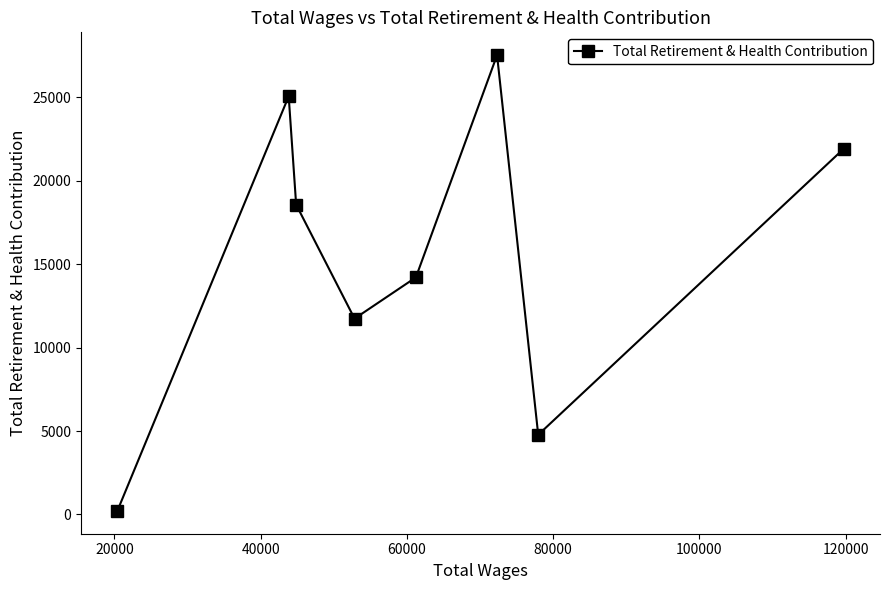

What is the difference between the maximum and minimum values?

27320